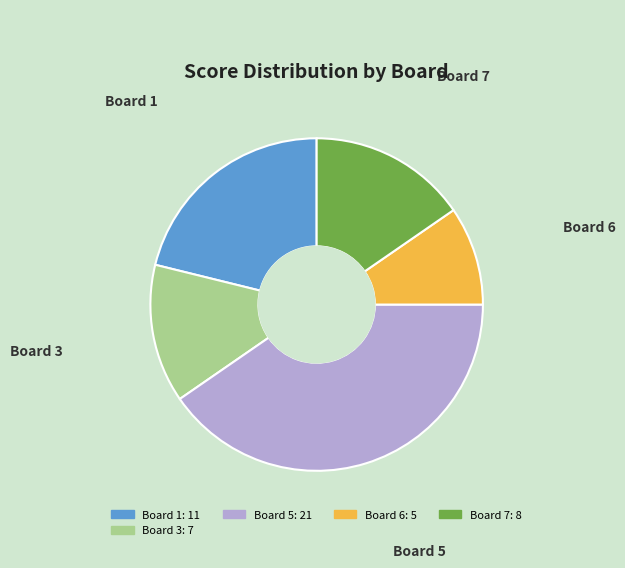

Is there a majority slice in this chart?

No